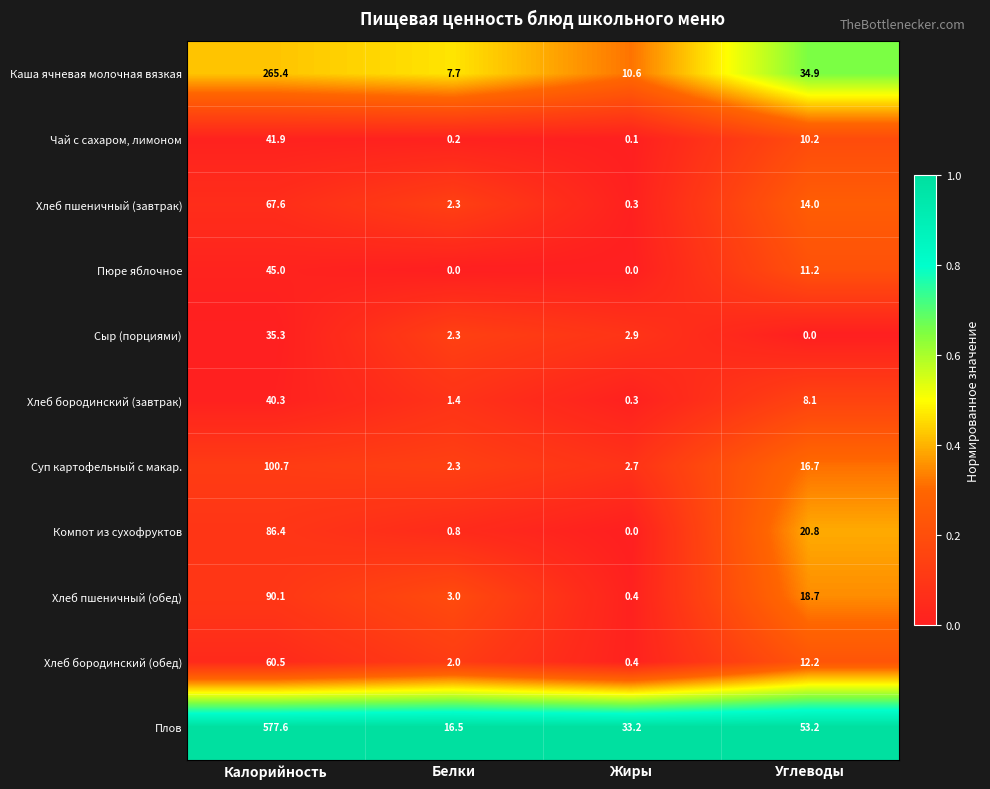

The value of Компот из сухофруктов at Белки is 0.8. True or false?

True